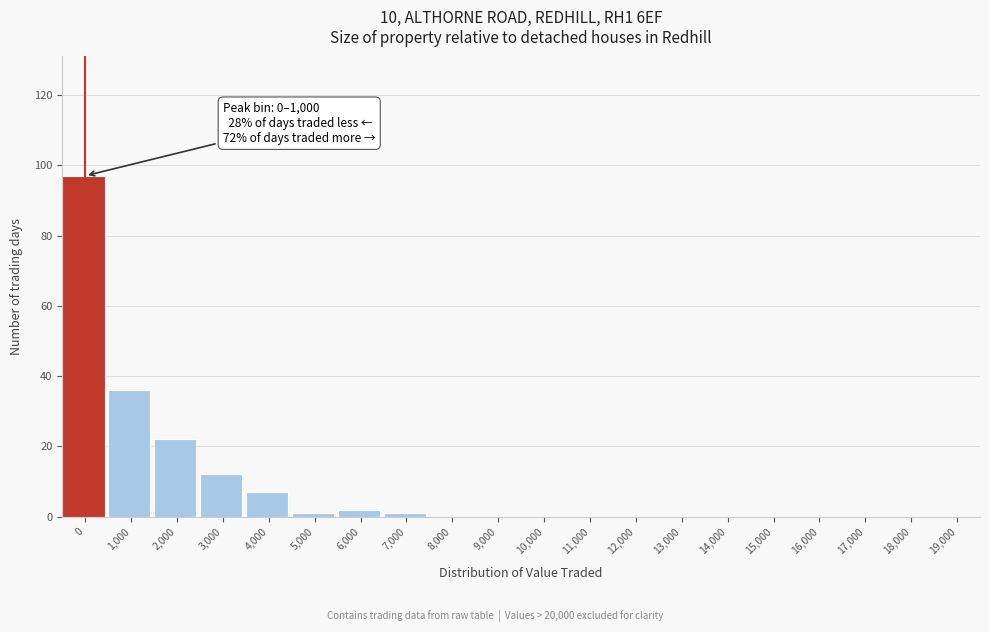

Reading left to right, list all the values displayed in this chart.

0=97	1,000=36	2,000=22	3,000=12	4,000=7	5,000=1	6,000=2	7,000=1	8,000=0	9,000=0	10,000=0	11,000=0	12,000=0	13,000=0	14,000=0	15,000=0	16,000=0	17,000=0	18,000=0	19,000=0